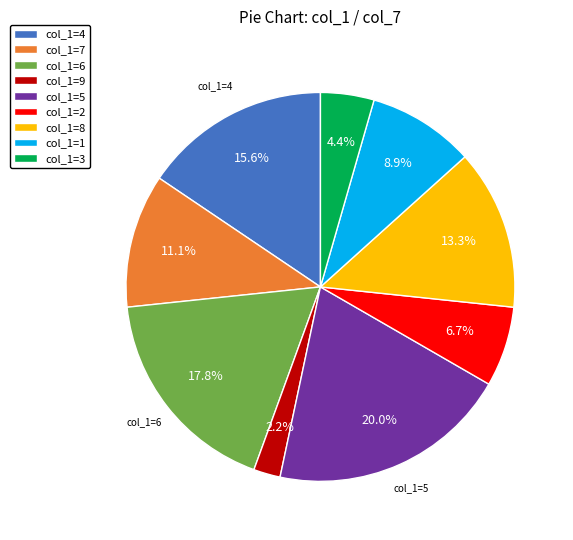

How many segments does this pie chart have?

9